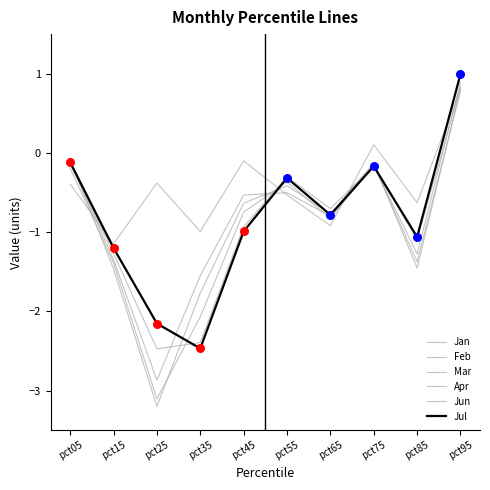

Is the value of Jan at pct35 greater than the value of Feb at pct45?

No